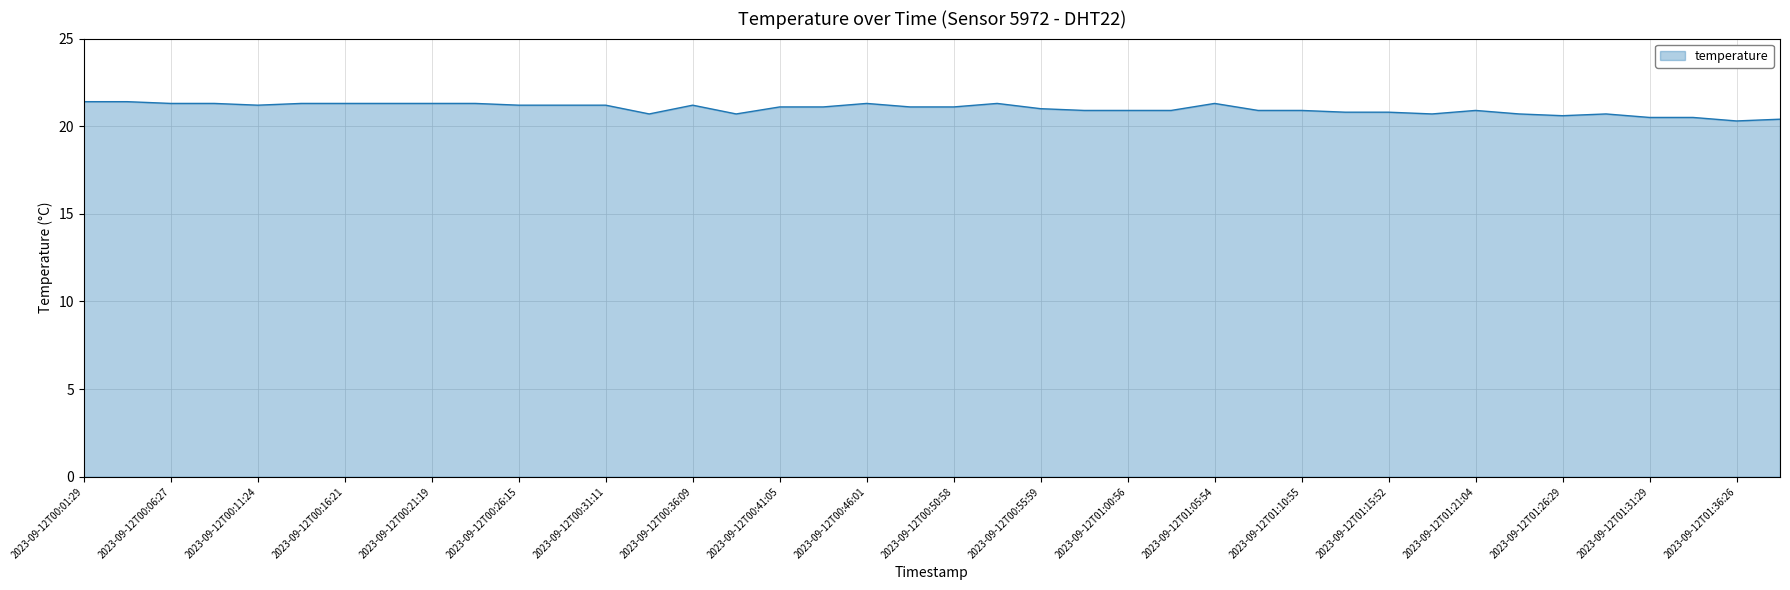

What is the maximum value shown in the chart?

21.4